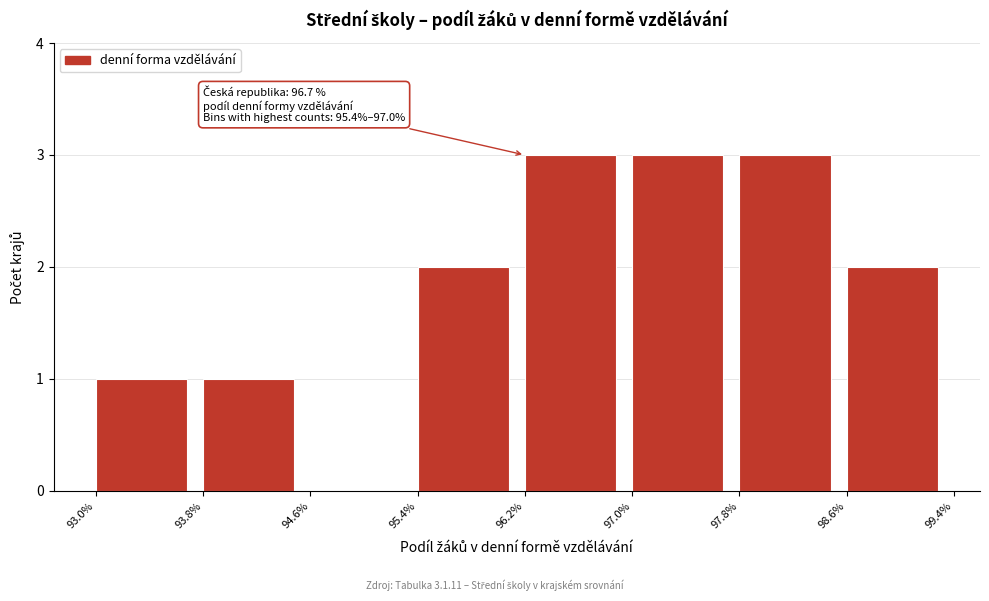

Reading right to left, what are all the values shown in this chart?

98.6%=2	97.8%=3	97.0%=3	96.2%=3	95.4%=2	94.6%=0	93.8%=1	93.0%=1